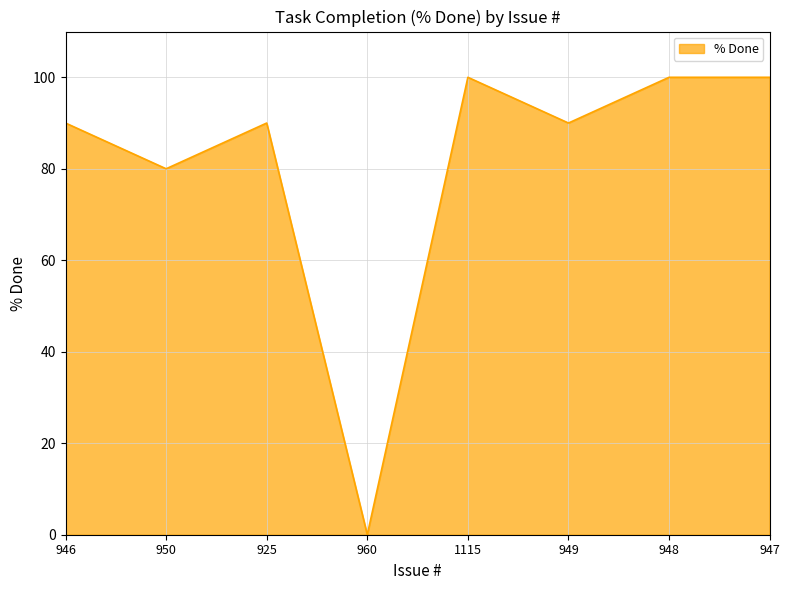

Where is the first local minimum?

950